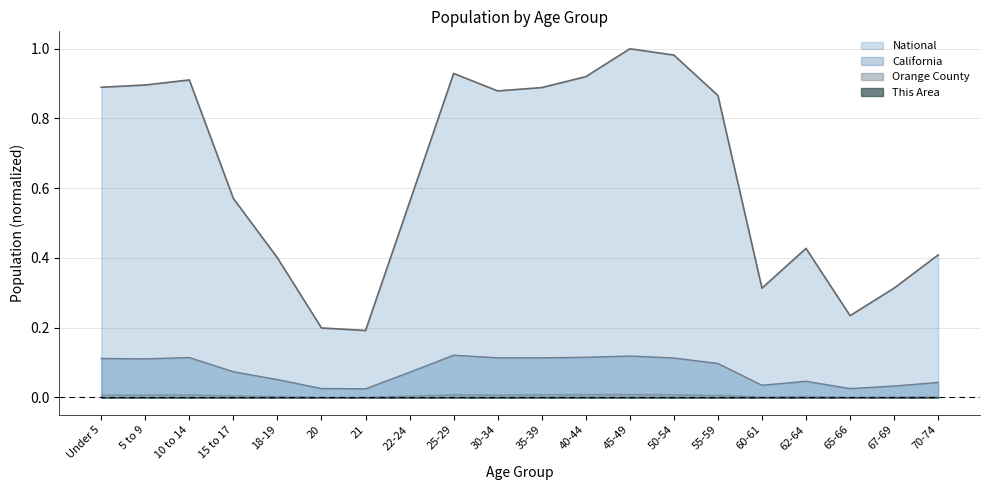

At how many categories does at least one series exceed 0?

20